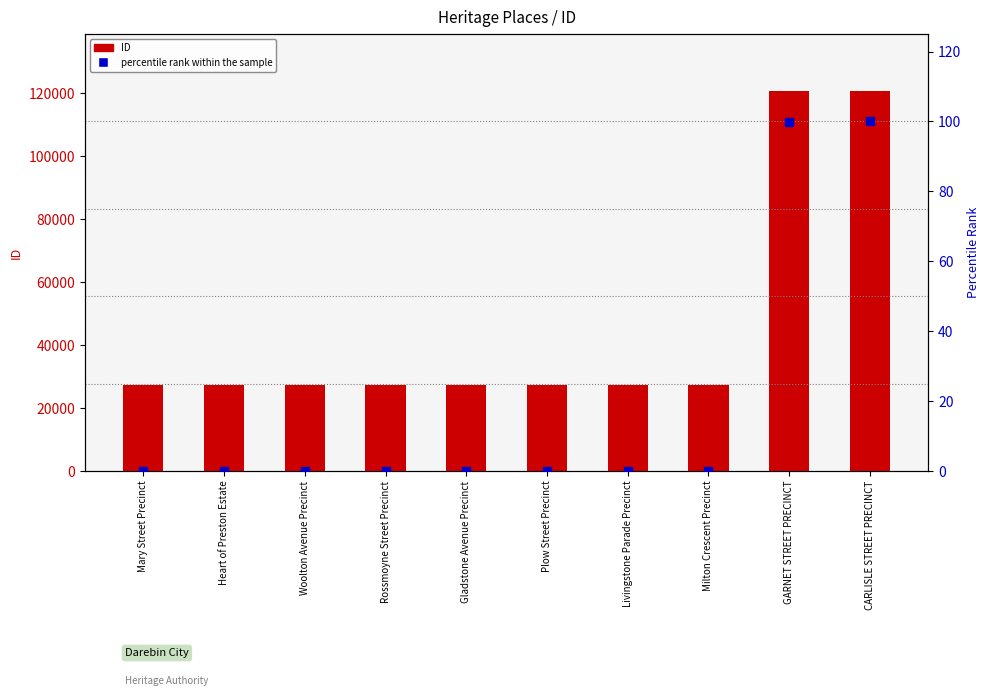

Which series contains the highest Y value?

ID